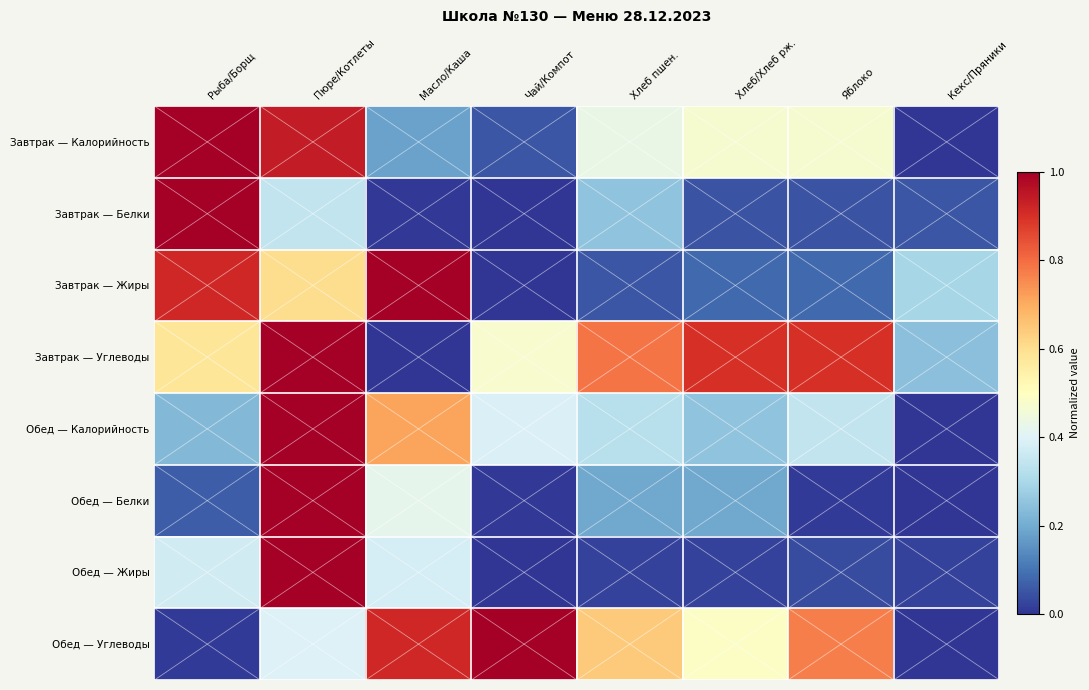

Reading left to right, transcribe all the data shown in this chart.

Завтрак — Калорийность: Рыба/Борщ=1.0	Пюре/Котлеты=0.9	Масло/Каша=0.2	Чай/Компот=0.1	Хлеб пшен.=0.4	Хлеб/Хлеб рж.=0.5	Яблоко=0.5	Кекс/Пряники=0.0
Завтрак — Белки: Рыба/Борщ=1.0	Пюре/Котлеты=0.3	Масло/Каша=0.0	Чай/Компот=0.0	Хлеб пшен.=0.3	Хлеб/Хлеб рж.=0.1	Яблоко=0.1	Кекс/Пряники=0.1
Завтрак — Жиры: Рыба/Борщ=0.9	Пюре/Котлеты=0.6	Масло/Каша=1.0	Чай/Компот=0.0	Хлеб пшен.=0.1	Хлеб/Хлеб рж.=0.1	Яблоко=0.1	Кекс/Пряники=0.3
Завтрак — Углеводы: Рыба/Борщ=0.6	Пюре/Котлеты=1.0	Масло/Каша=0.0	Чай/Компот=0.5	Хлеб пшен.=0.8	Хлеб/Хлеб рж.=0.9	Яблоко=0.9	Кекс/Пряники=0.2
Обед — Калорийность: Рыба/Борщ=0.2	Пюре/Котлеты=1.0	Масло/Каша=0.7	Чай/Компот=0.4	Хлеб пшен.=0.3	Хлеб/Хлеб рж.=0.3	Яблоко=0.3	Кекс/Пряники=0.0
Обед — Белки: Рыба/Борщ=0.1	Пюре/Котлеты=1.0	Масло/Каша=0.4	Чай/Компот=0.0	Хлеб пшен.=0.2	Хлеб/Хлеб рж.=0.2	Яблоко=0.0	Кекс/Пряники=0.0
Обед — Жиры: Рыба/Борщ=0.4	Пюре/Котлеты=1.0	Масло/Каша=0.4	Чай/Компот=0.0	Хлеб пшен.=0.0	Хлеб/Хлеб рж.=0.0	Яблоко=0.0	Кекс/Пряники=0.0
Обед — Углеводы: Рыба/Борщ=0.0	Пюре/Котлеты=0.4	Масло/Каша=0.9	Чай/Компот=1.0	Хлеб пшен.=0.6	Хлеб/Хлеб рж.=0.5	Яблоко=0.8	Кекс/Пряники=0.0